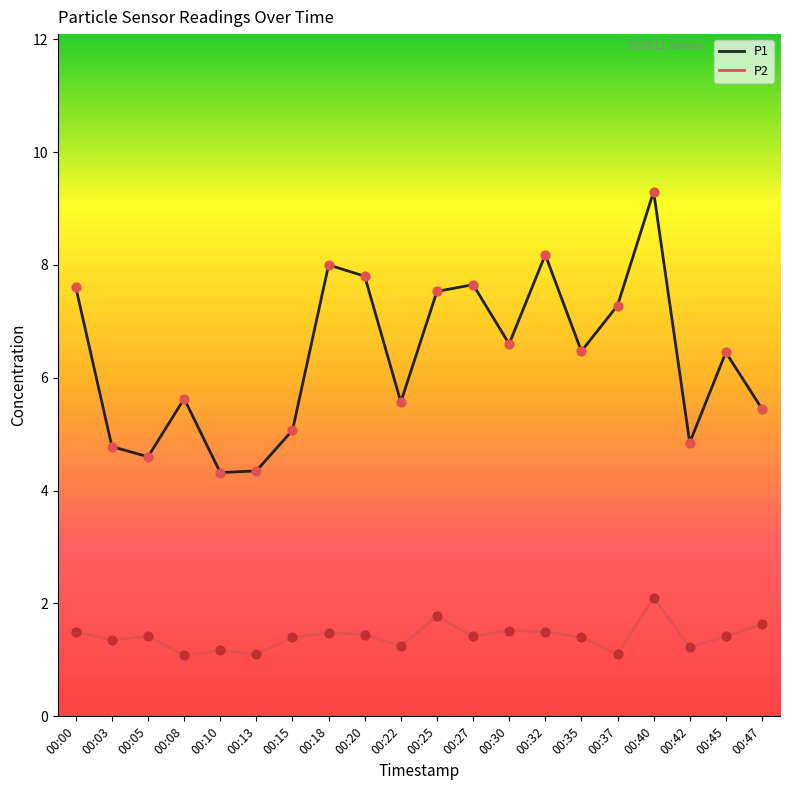

What are all the series names shown in the legend?

P1, P2